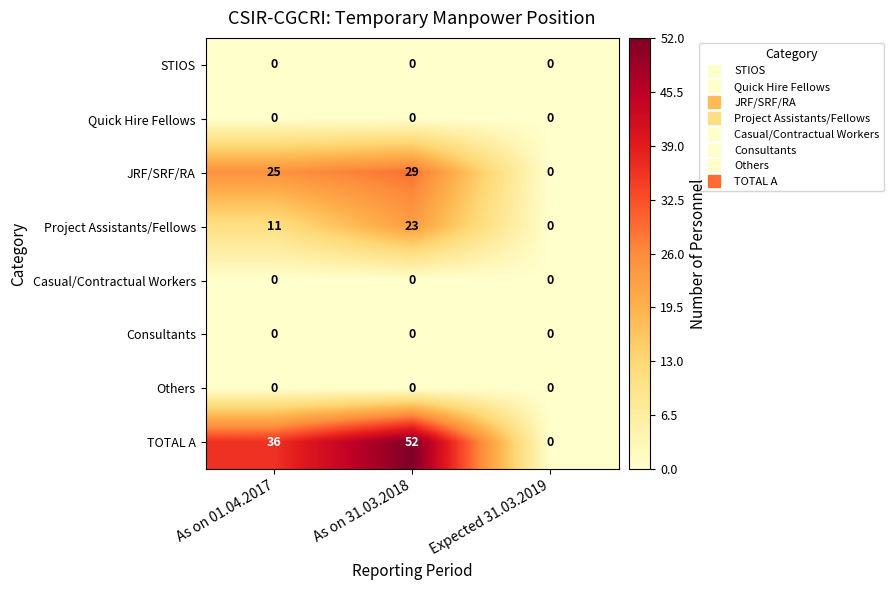

Reading left to right, transcribe all the data shown in this chart.

STIOS: As on 01.04.2017=0	As on 31.03.2018=0	Expected 31.03.2019=0
Quick Hire Fellows: As on 01.04.2017=0	As on 31.03.2018=0	Expected 31.03.2019=0
JRF/SRF/RA: As on 01.04.2017=25	As on 31.03.2018=29	Expected 31.03.2019=0
Project Assistants/Fellows: As on 01.04.2017=11	As on 31.03.2018=23	Expected 31.03.2019=0
Casual/Contractual Workers: As on 01.04.2017=0	As on 31.03.2018=0	Expected 31.03.2019=0
Consultants: As on 01.04.2017=0	As on 31.03.2018=0	Expected 31.03.2019=0
Others: As on 01.04.2017=0	As on 31.03.2018=0	Expected 31.03.2019=0
TOTAL A: As on 01.04.2017=36	As on 31.03.2018=52	Expected 31.03.2019=0